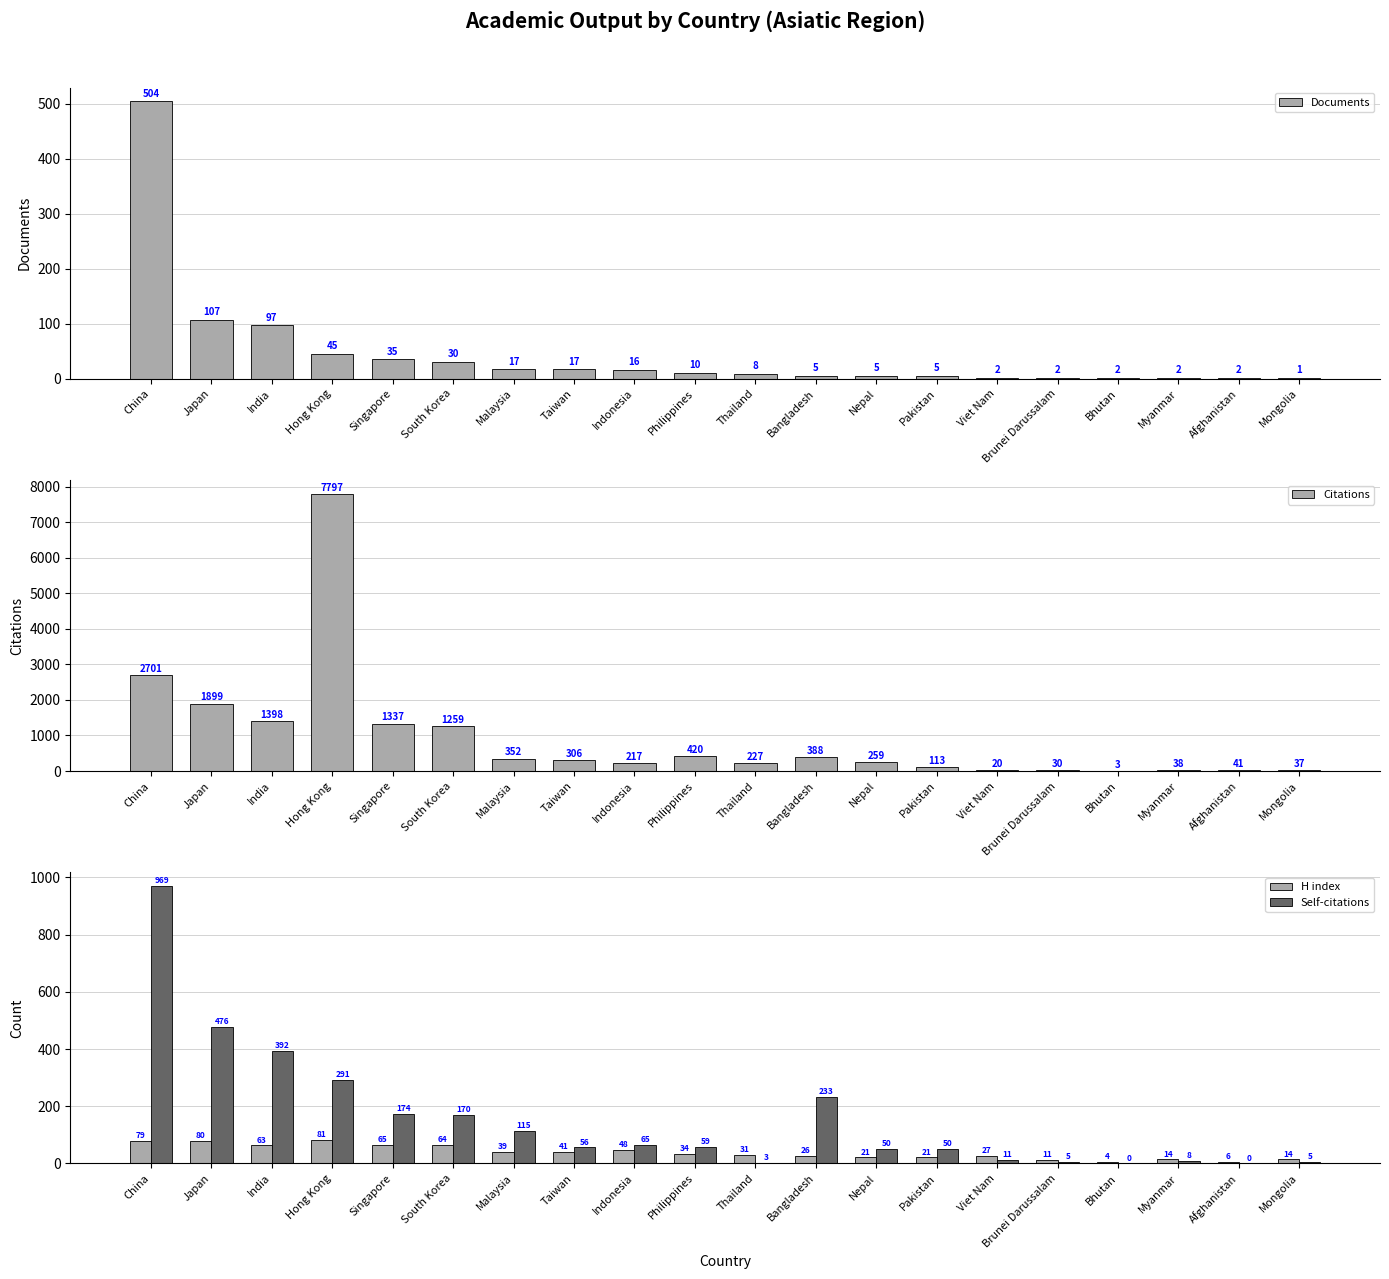

Which series has the largest range (max minus min)?

Citations